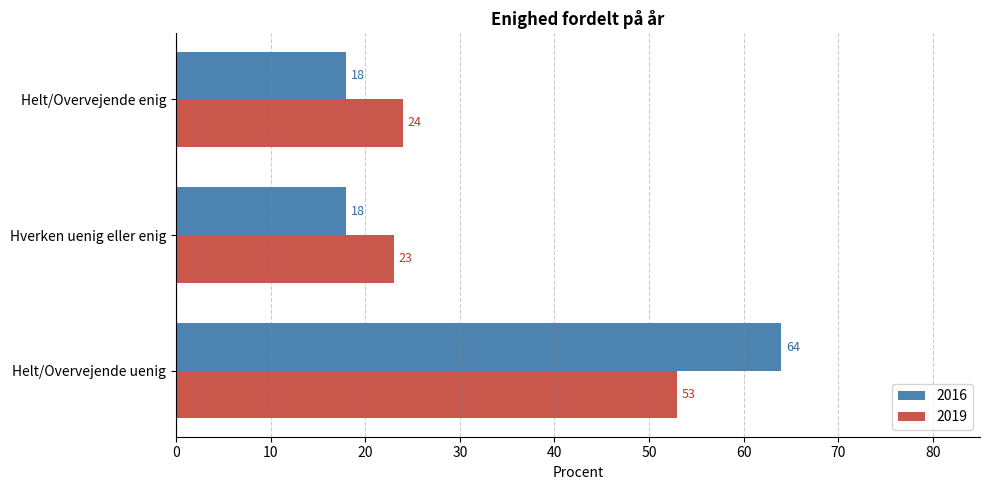

List the labels in order of 2019 value, smallest first.

Hverken uenig eller enig, Helt/Overvejende enig, Helt/Overvejende uenig